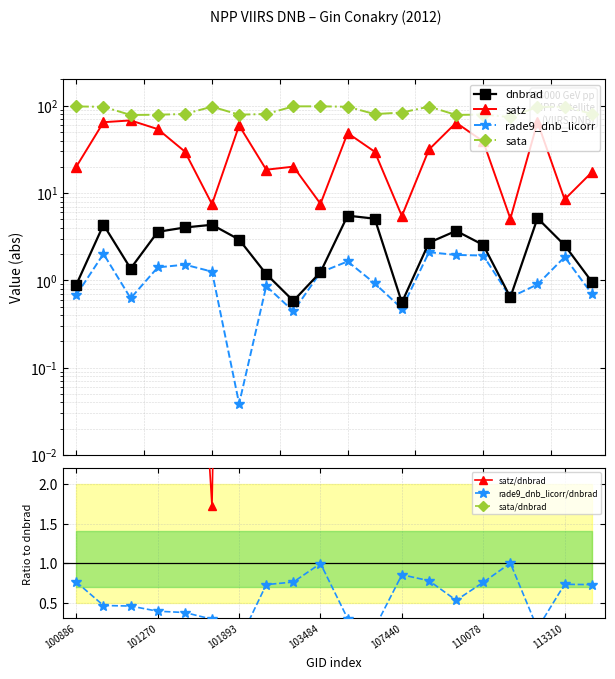

The rade9_dnb_licorr series shows 0.4 at 102879. True or false?

True